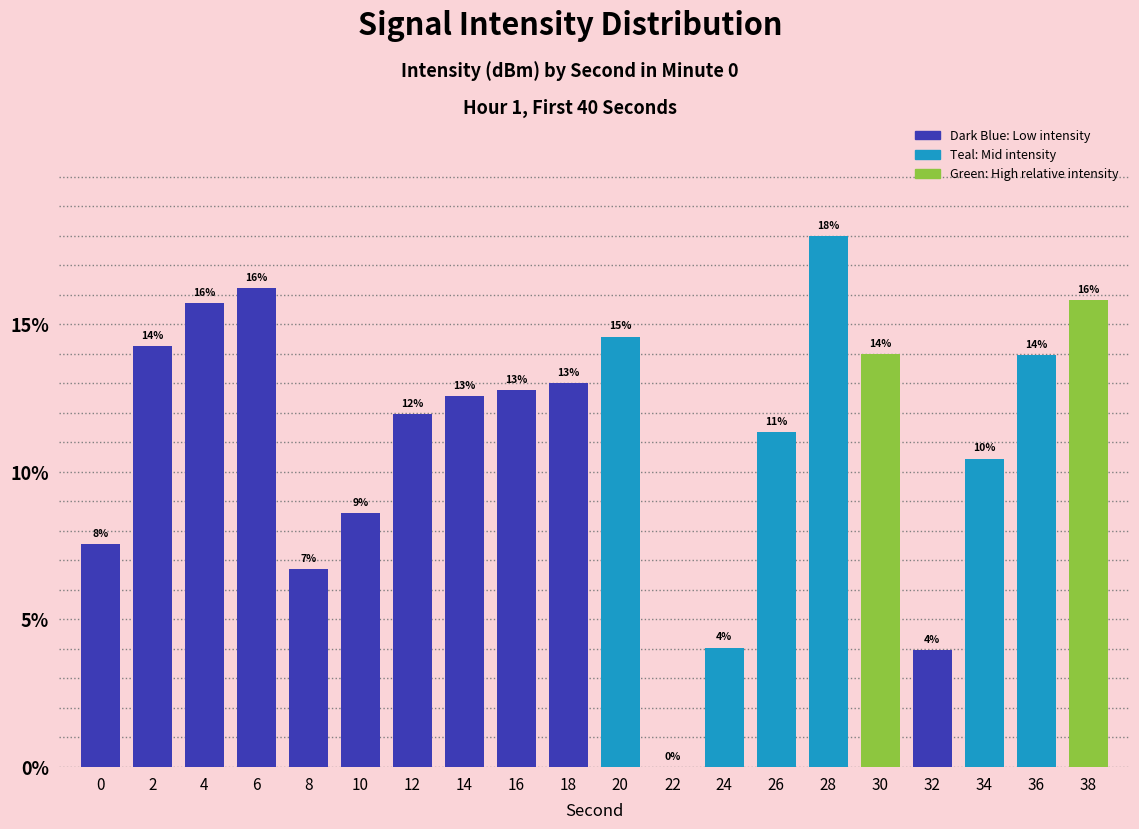

True or false: the data shows 7.6 at 16.

False